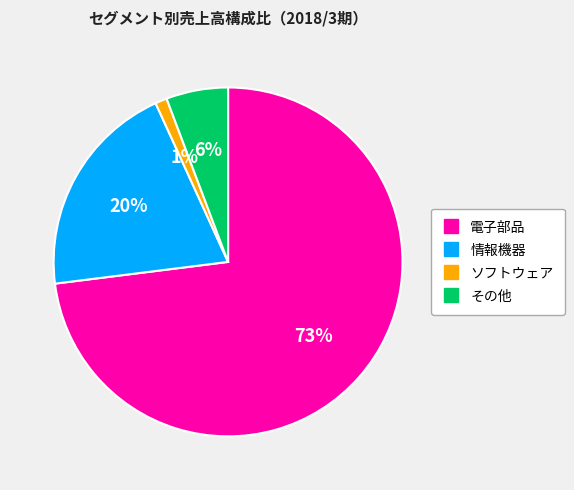

Count the number of slices in the pie.

4